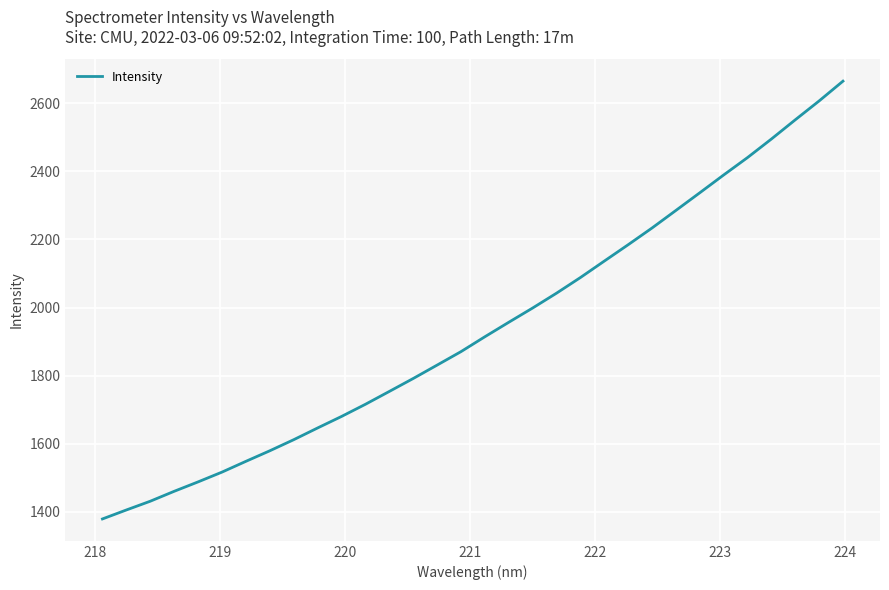

What is the minimum value shown in the chart?

1379.4